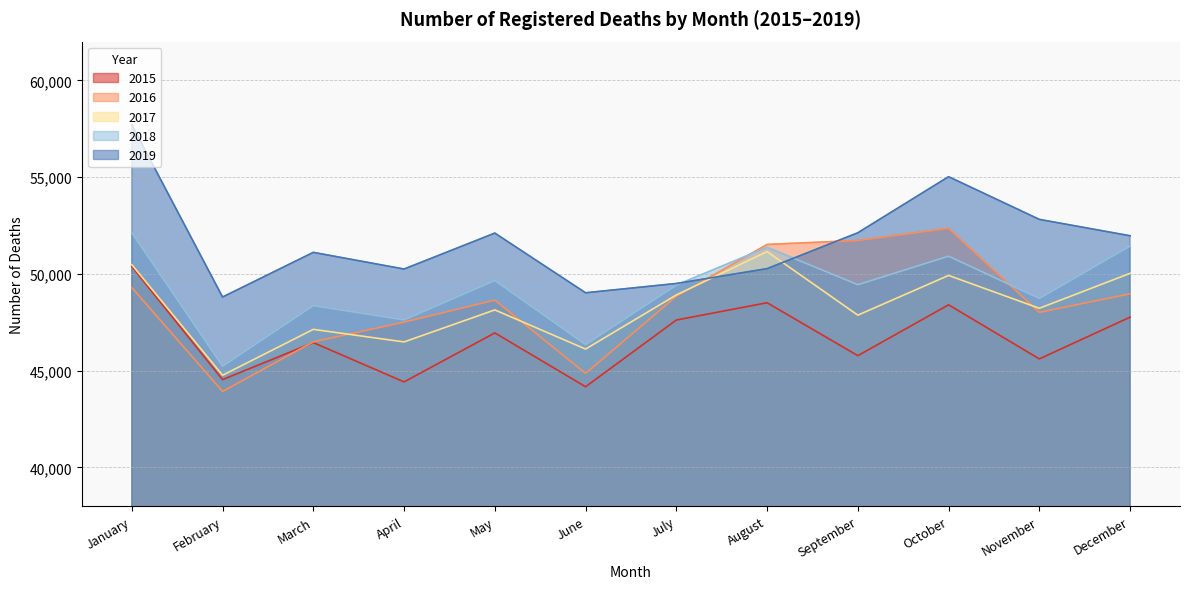

How many values in the 2018 series are below 49444?

6